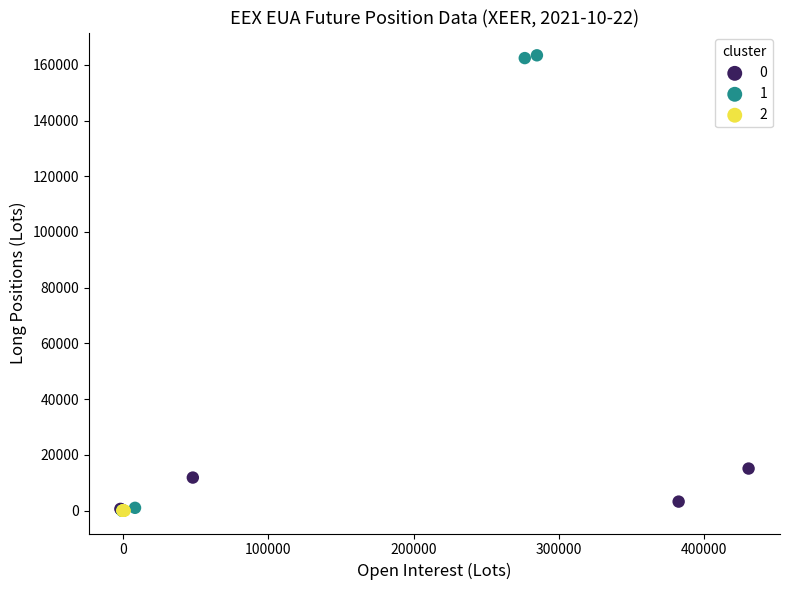

Which series has the largest Y range (max minus min)?

1